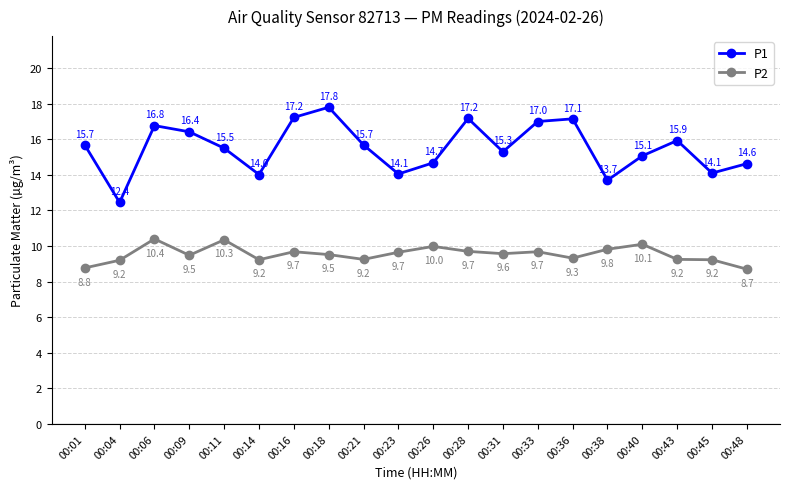

What is the greatest value displayed?

17.8